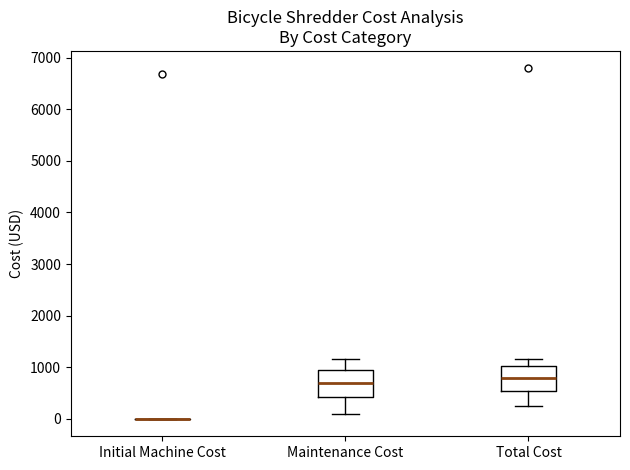

Reading left to right, transcribe this box plot: for each box, give where its median line is, the range the box spans, and where its two whiskers end, as read against the y-axis. The values are not printed on the chart, so give them approximately, as read against the axis.

Initial Machine Cost: box collapsed to a line at 0, whiskers 0 to 0
Maintenance Cost: median 700, box 400 to 900, whiskers 100 to 1200
Total Cost: median 800, box 500 to 1000, whiskers 200 to 1200